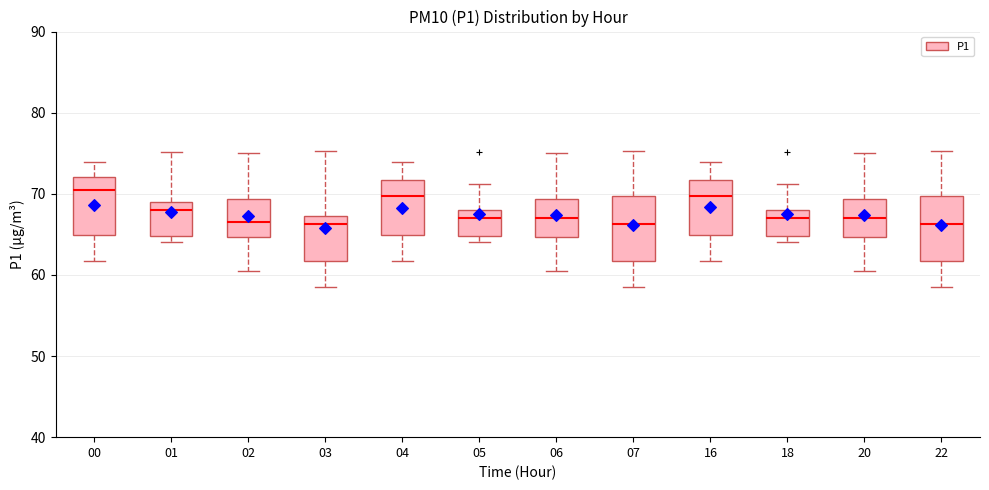

Where does the upper whisker of the box at x = 07 end on the y-axis? The values are not printed on the chart, so give them approximately, as read against the axis.

75